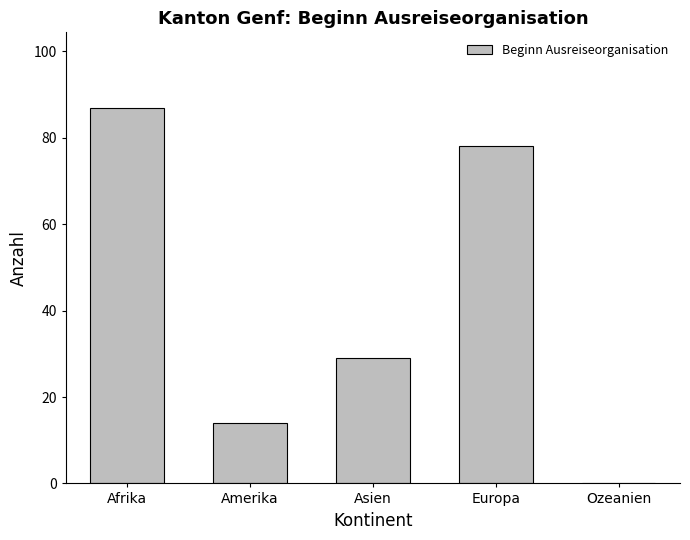

Reading right to left, list all the values displayed in this chart.

Ozeanien=0	Europa=78	Asien=29	Amerika=14	Afrika=87